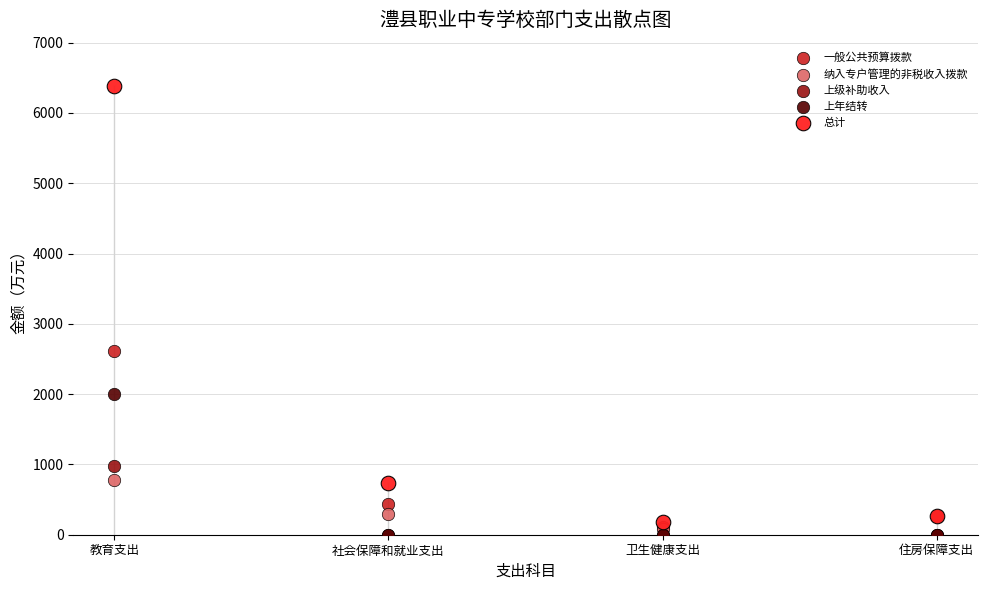

Across all series, what Y value is closest to 3188?

2618.8